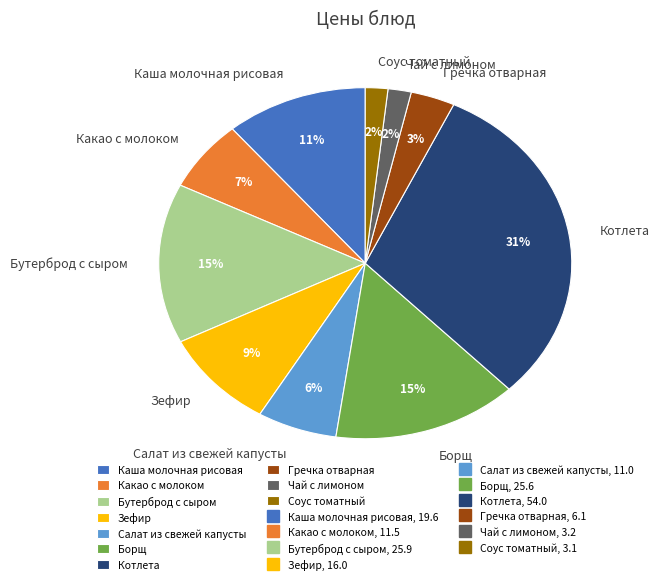

Is there a majority slice in this chart?

No